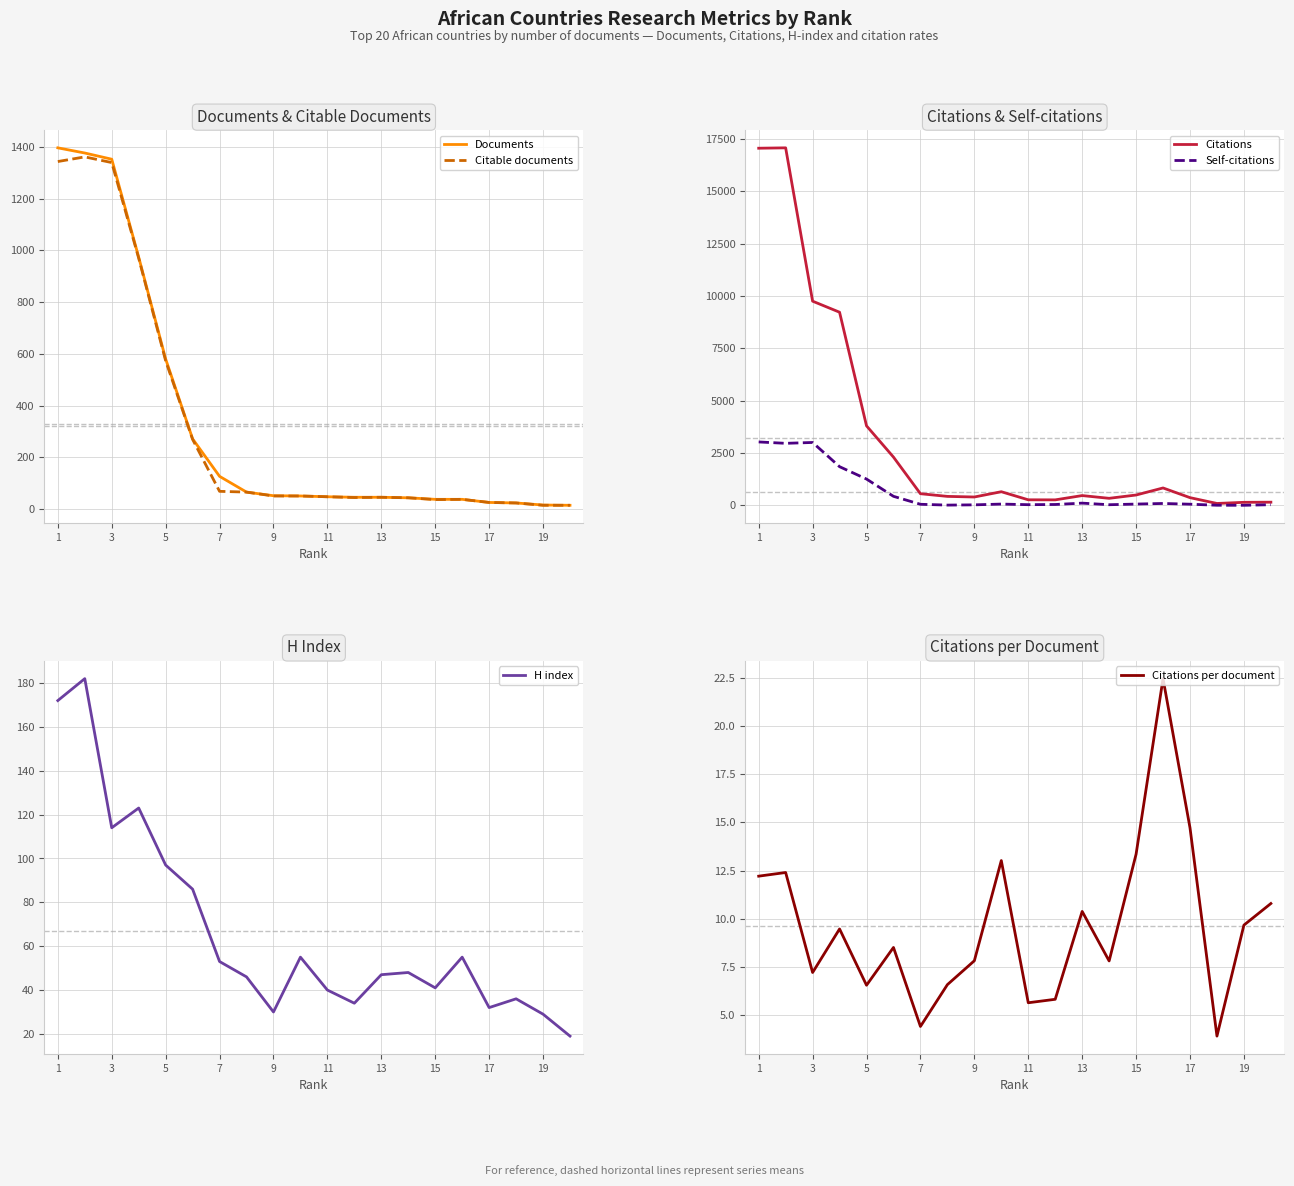

At which label is H index closest to 100?

5